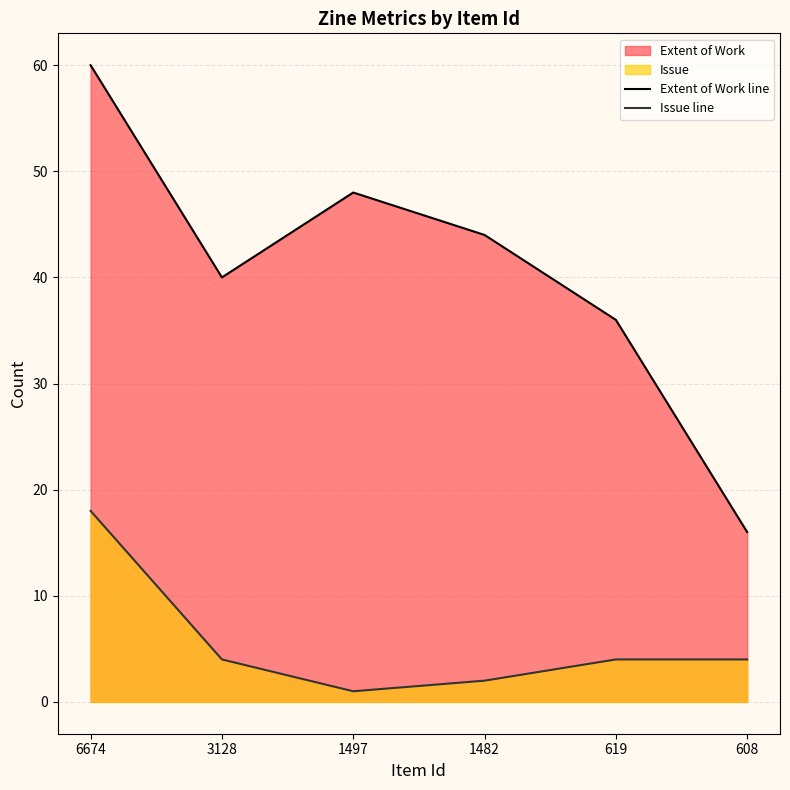

What is the sum of all Issue line values?

33